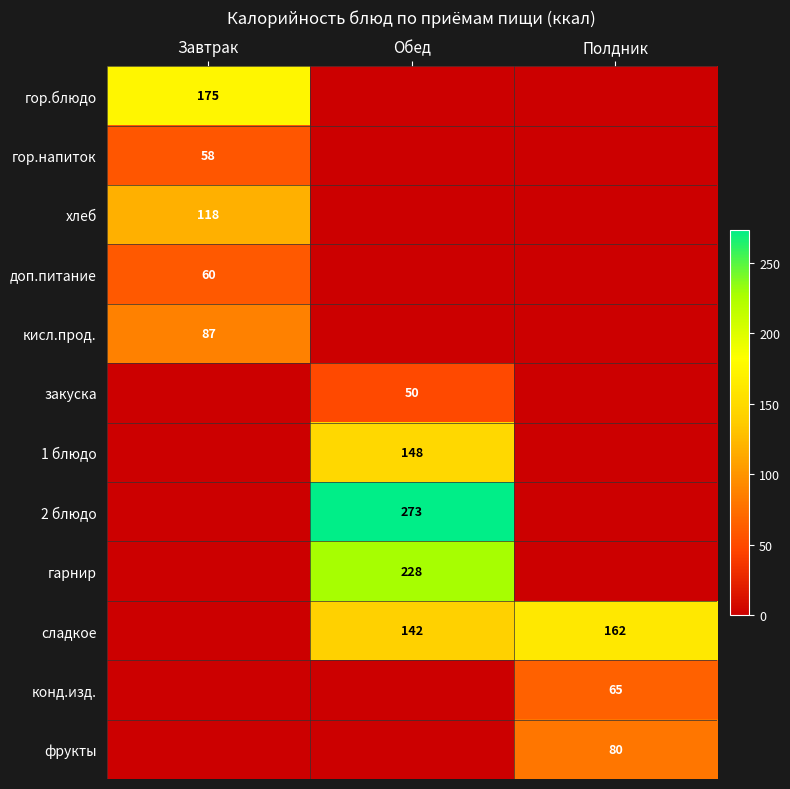

The сладкое series shows 214 at Обед. True or false?

False